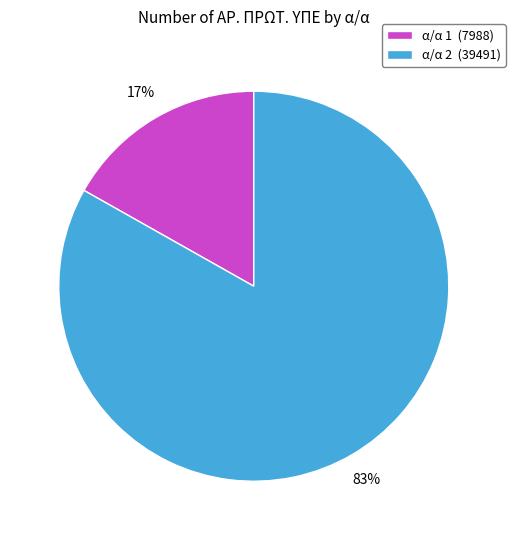

To the nearest percent, what percentage of the pie is α/α 1 (7988)?

17%